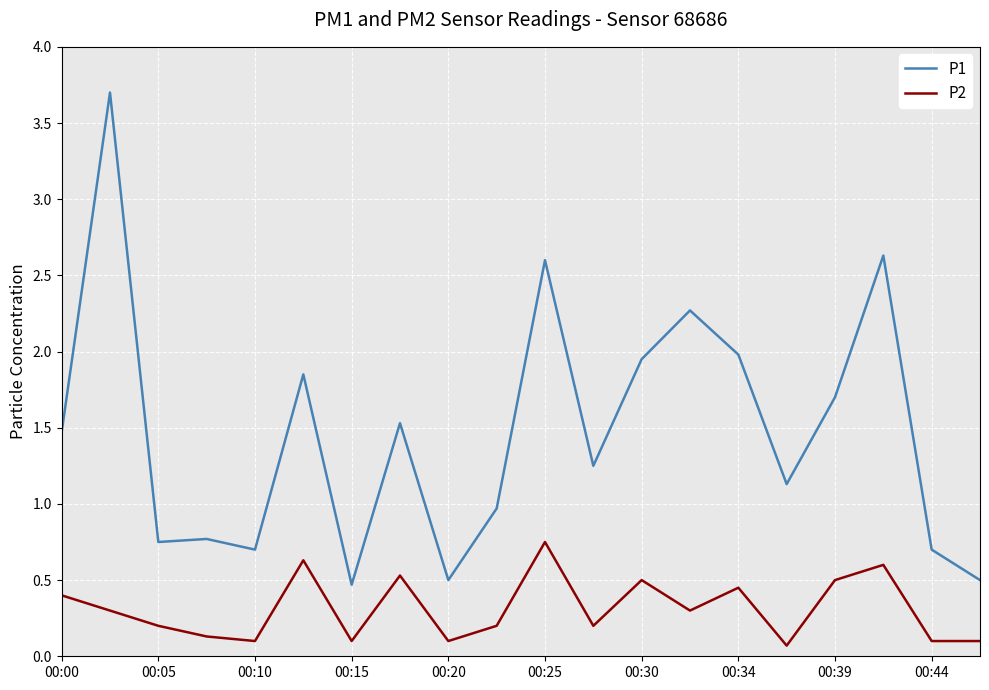

How many lines are shown in the chart?

2